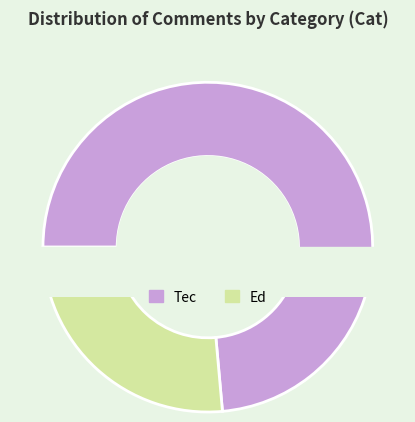

To the nearest percent, what percentage of the pie is Tec?

74%